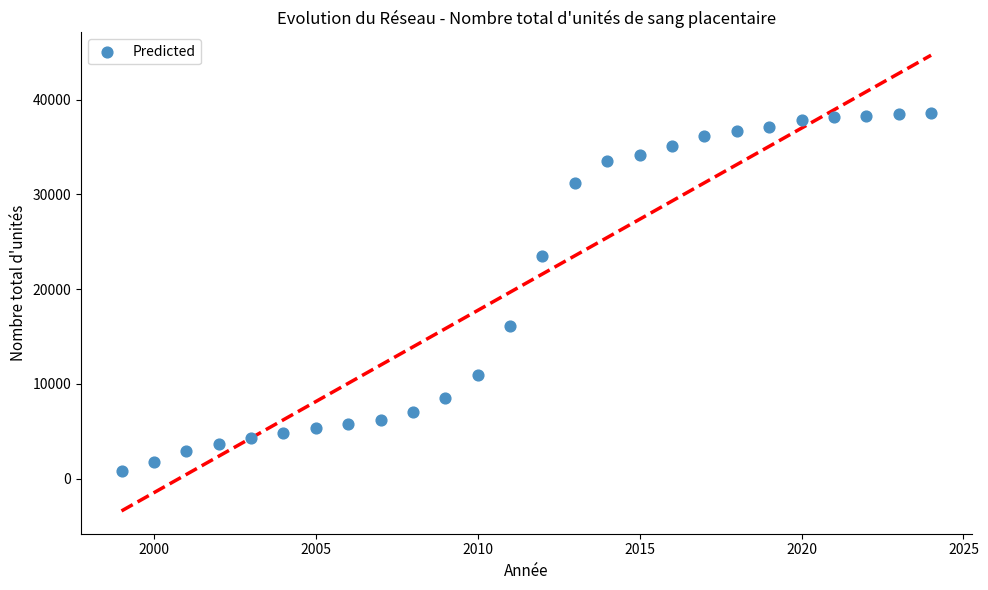

What is the range of Y values (max minus min)?

37788